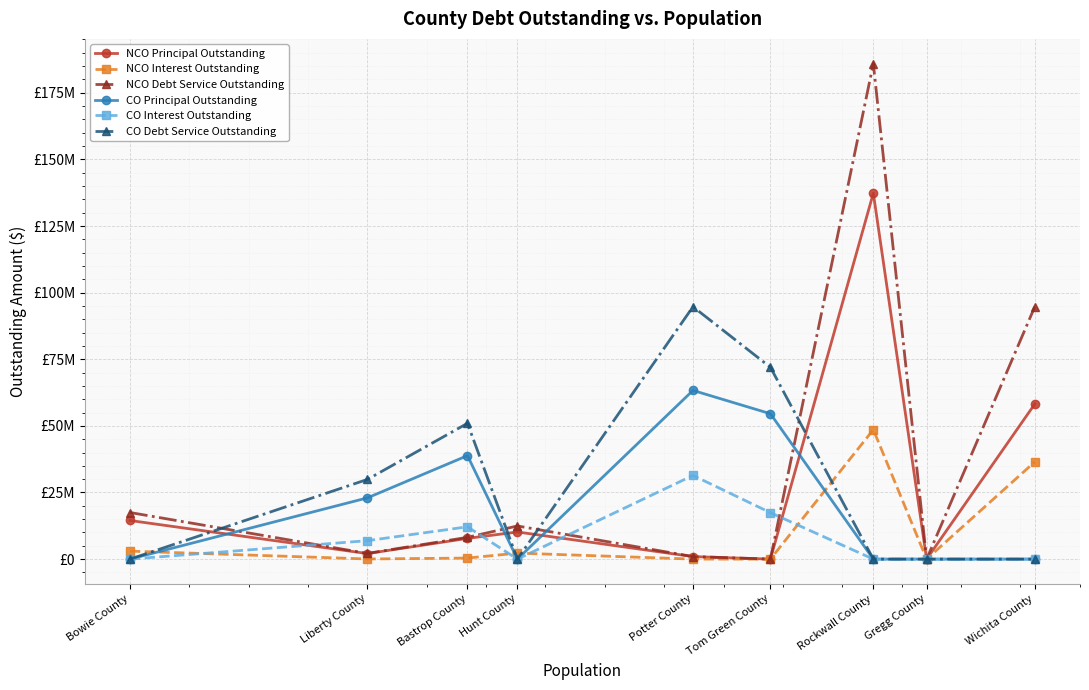

What are all the series names shown in the legend?

NCO Principal Outstanding, NCO Interest Outstanding, NCO Debt Service Outstanding, CO Principal Outstanding, CO Interest Outstanding, CO Debt Service Outstanding